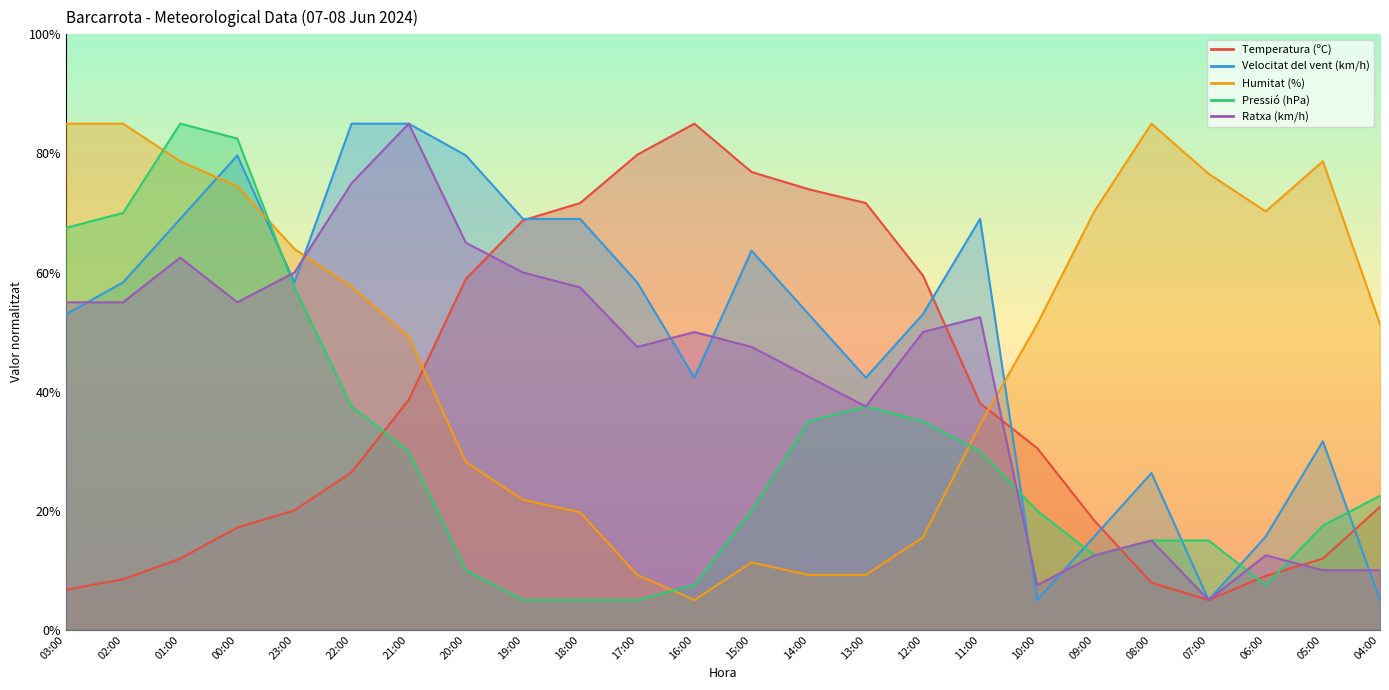

What is the difference between the Ratxa (km/h) values at 23:00 and 02:00?

5.0